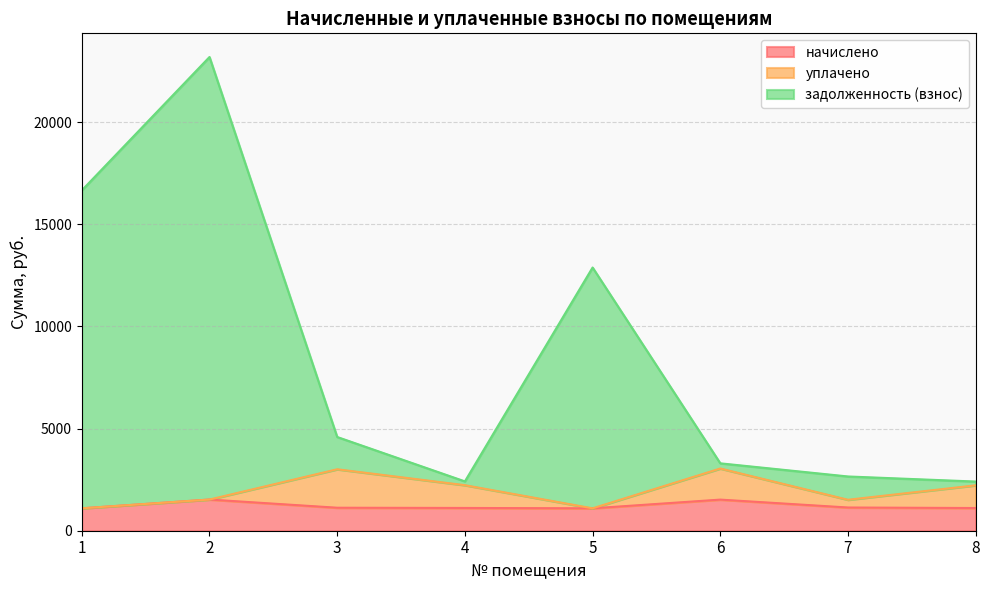

What is the value of the задолженность (взнос) point at the 7th from the left?

2655.2